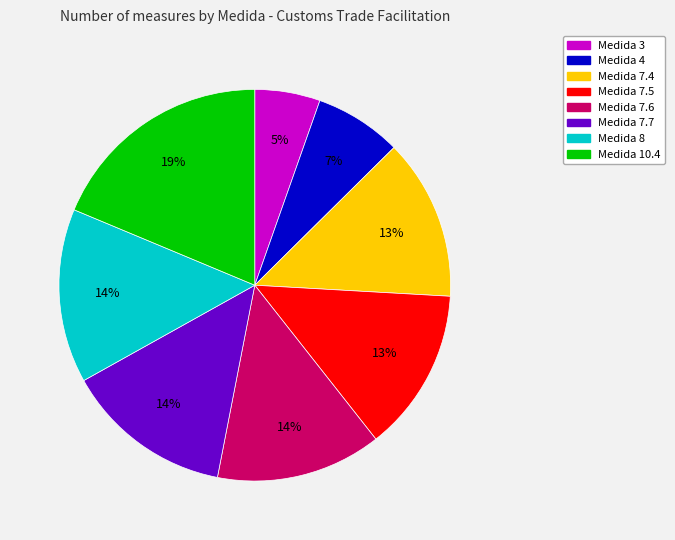

Between Medida 4 and Medida 7.7, which is larger?

Medida 7.7